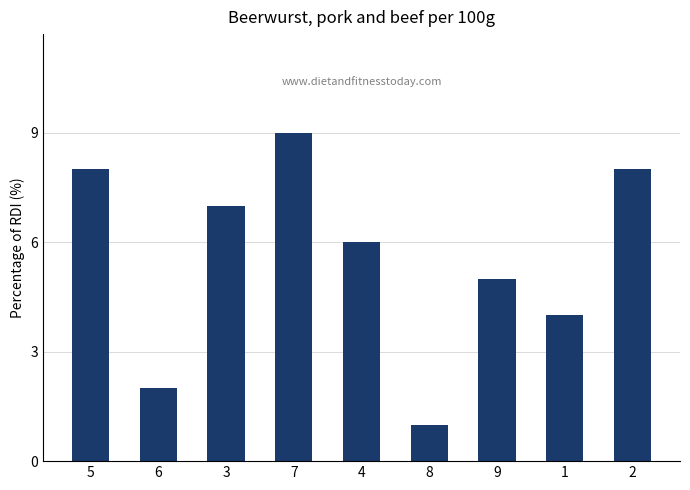

What is the change in value from 4 to 8?

-5